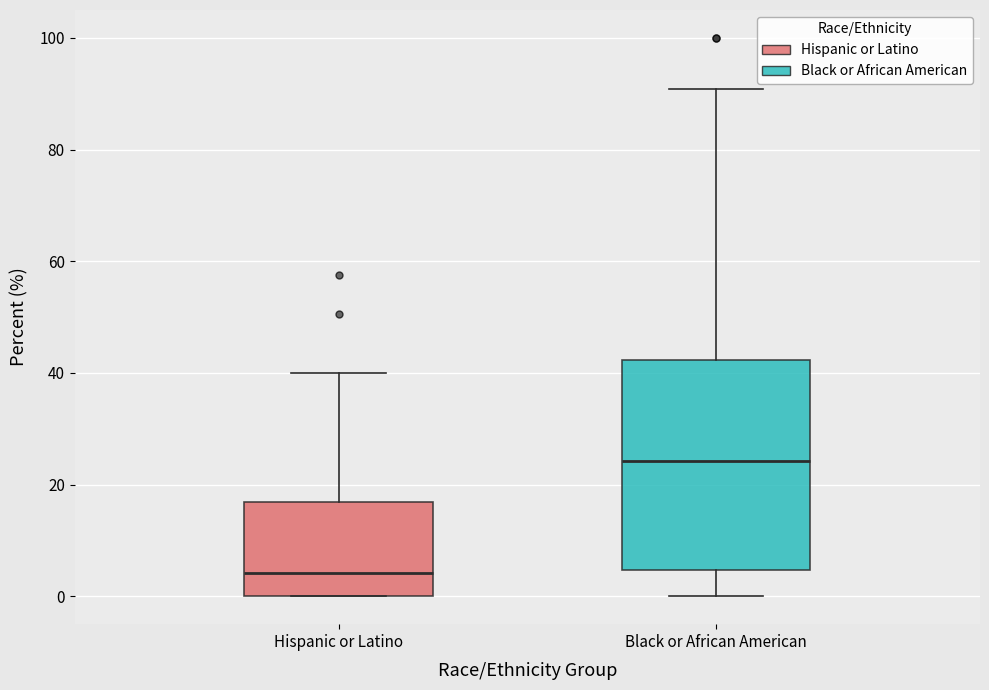

Which box is the tallest, from its lower edge to its upper edge?

Black or African American